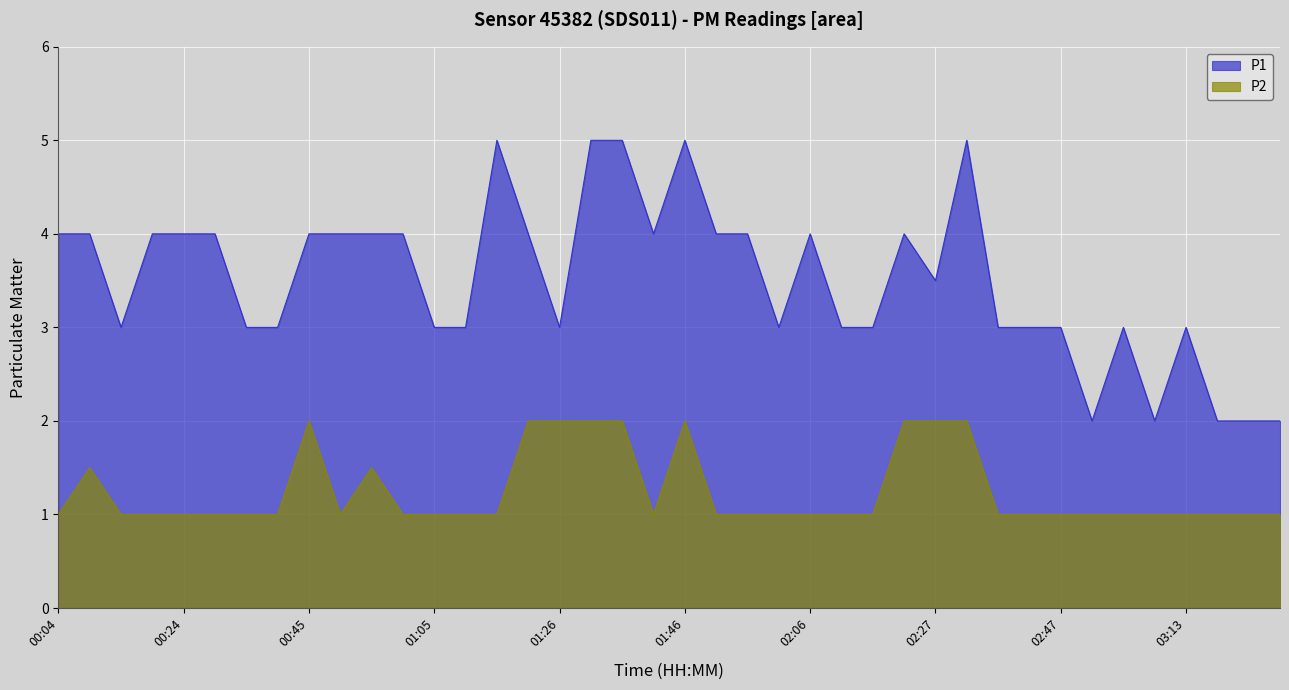

What is the difference between the second highest and minimum values in the P1 series?

3.0